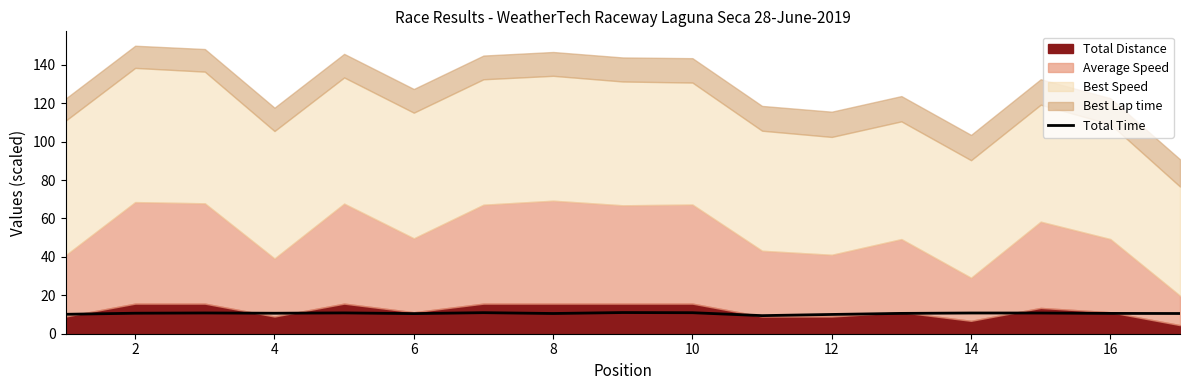

What is the average value?

10.6